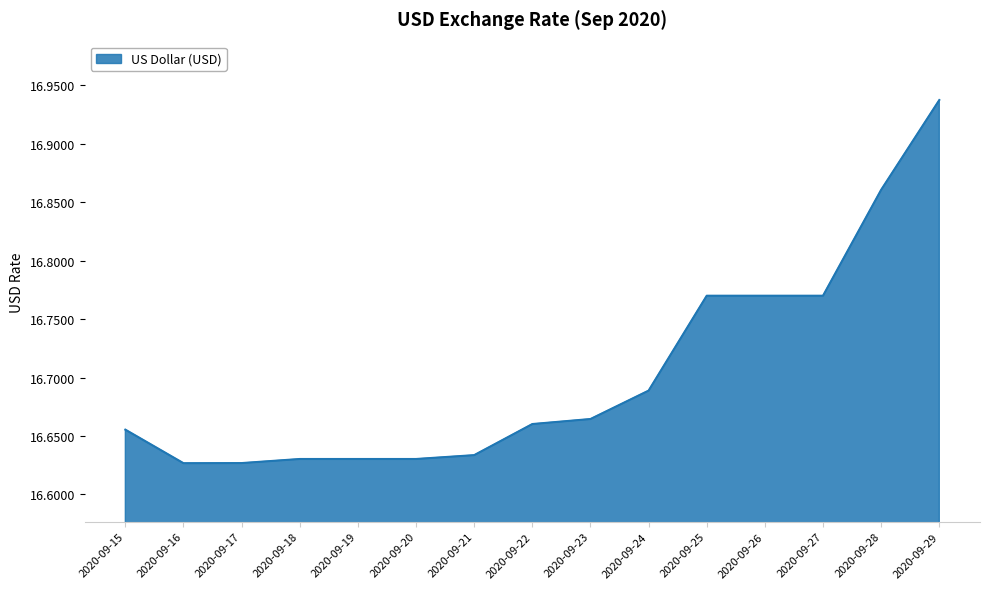

Which label corresponds to the largest value in the chart?

2020-09-29